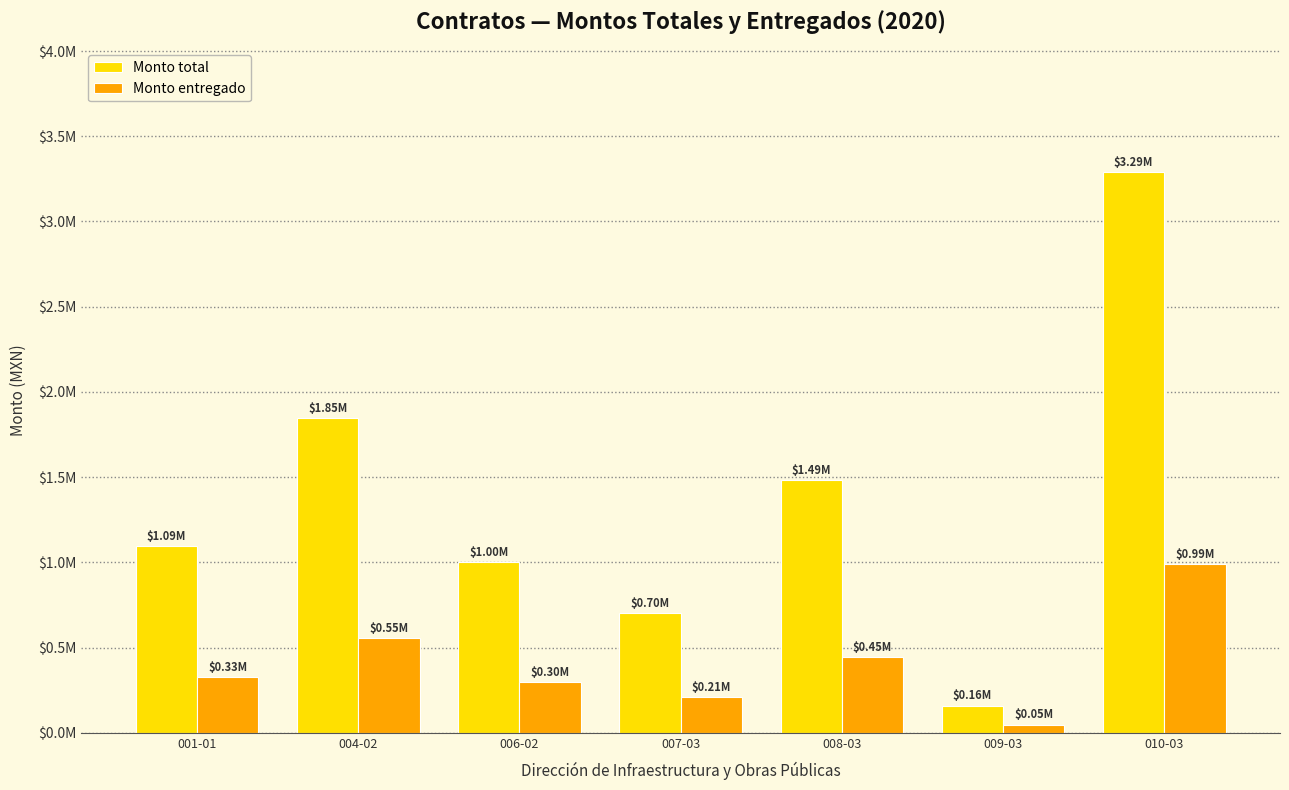

What are all the series names shown in the legend?

Monto total, Monto entregado